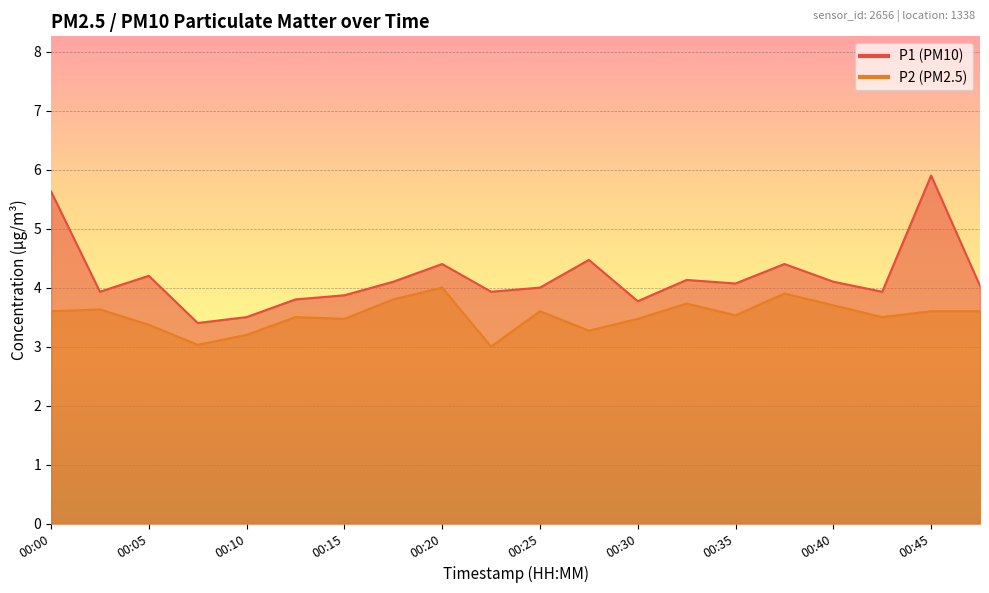

At how many categories does at least one series exceed 4?

11